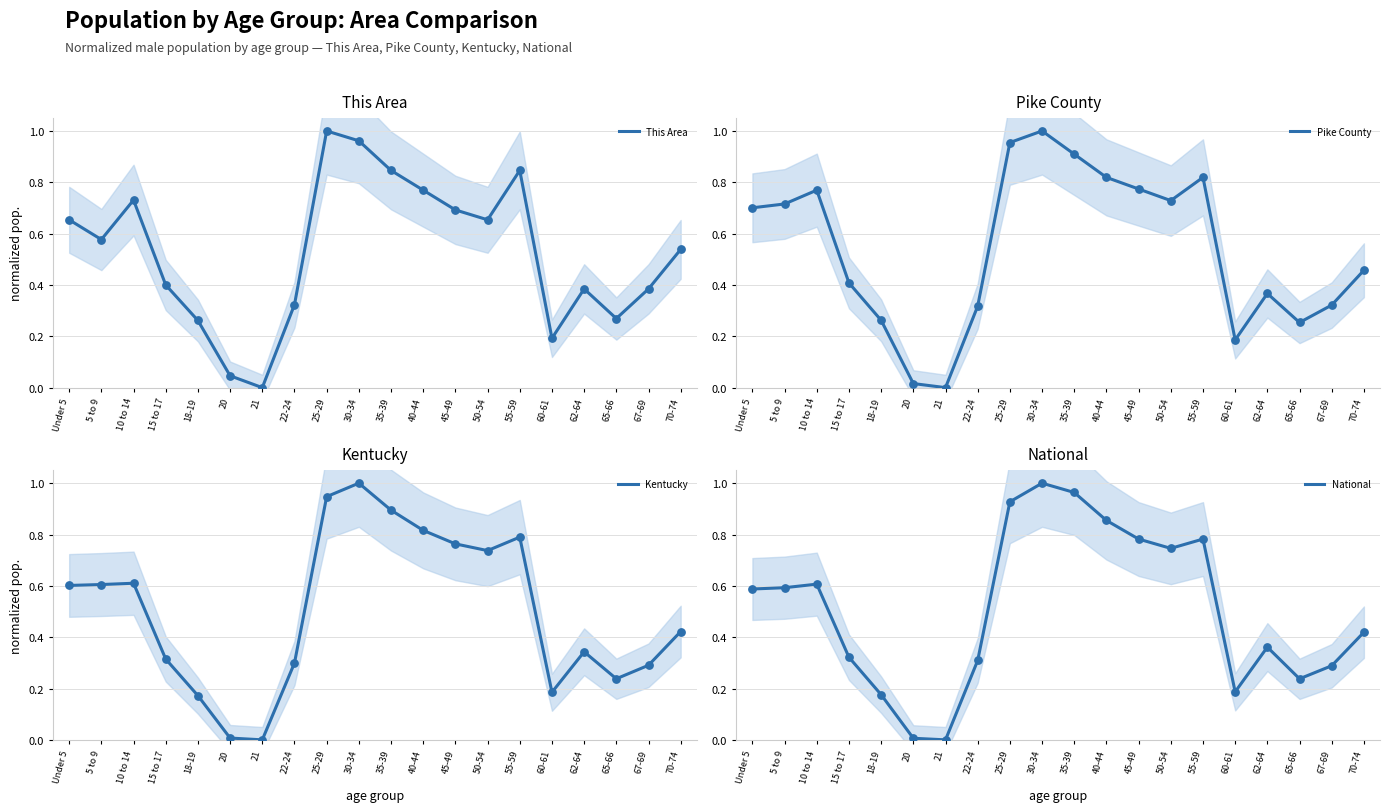

Which series has the largest total across all categories?

Pike County